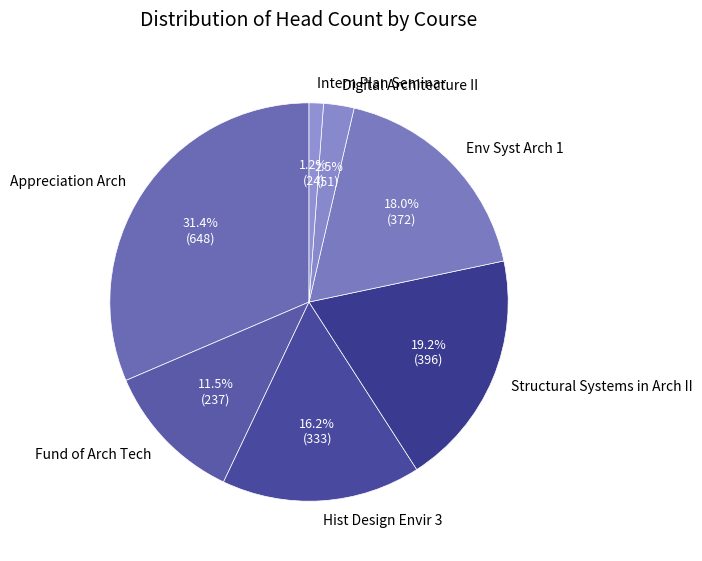

True or false: Appreciation Arch accounts for 41% of the total.

False